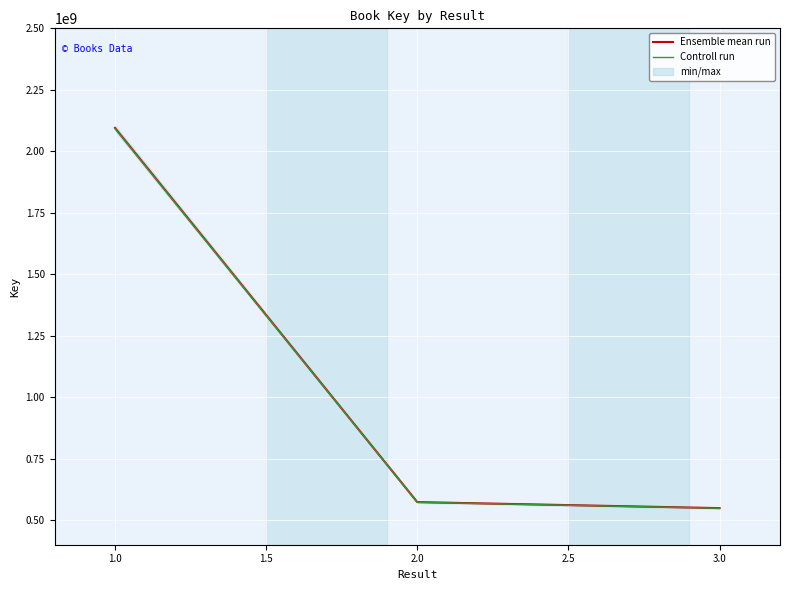

What is the sum of the Ensemble mean run values at 3.0 and 2.0?

1122138321.0